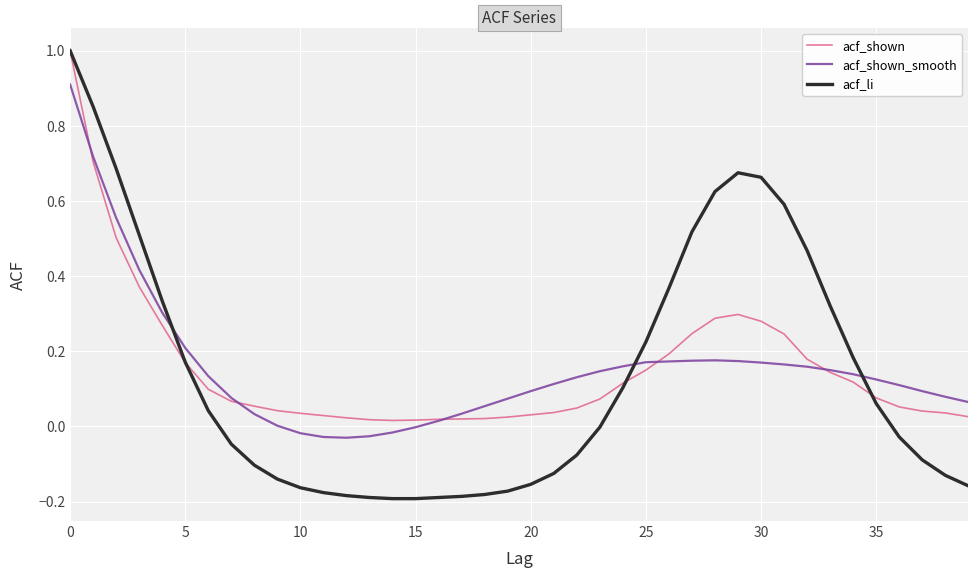

What is the maximum value shown in the chart?

1.0